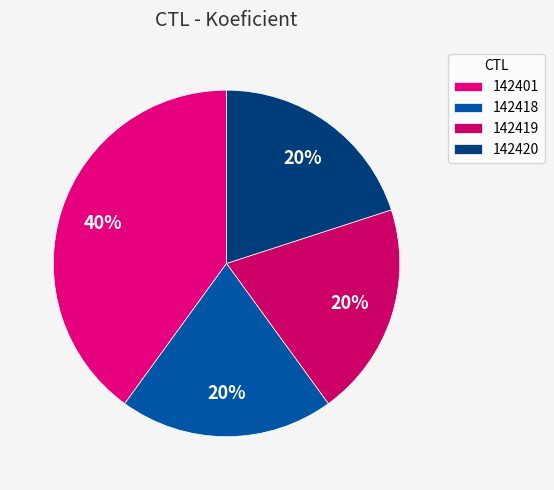

How many slices are in this pie chart?

4